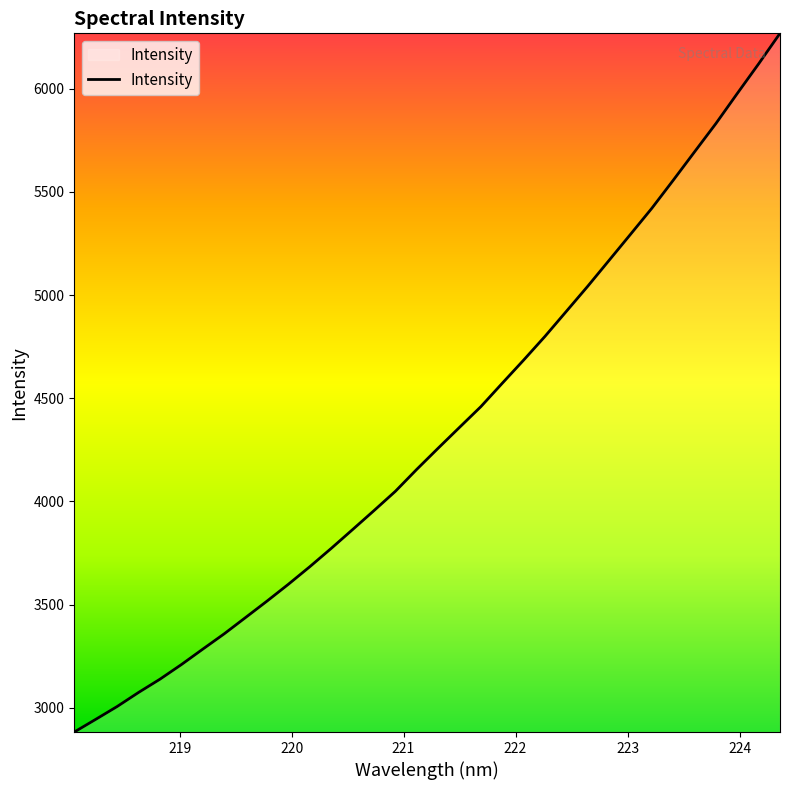

What is the difference between the maximum and minimum values?

3386.2